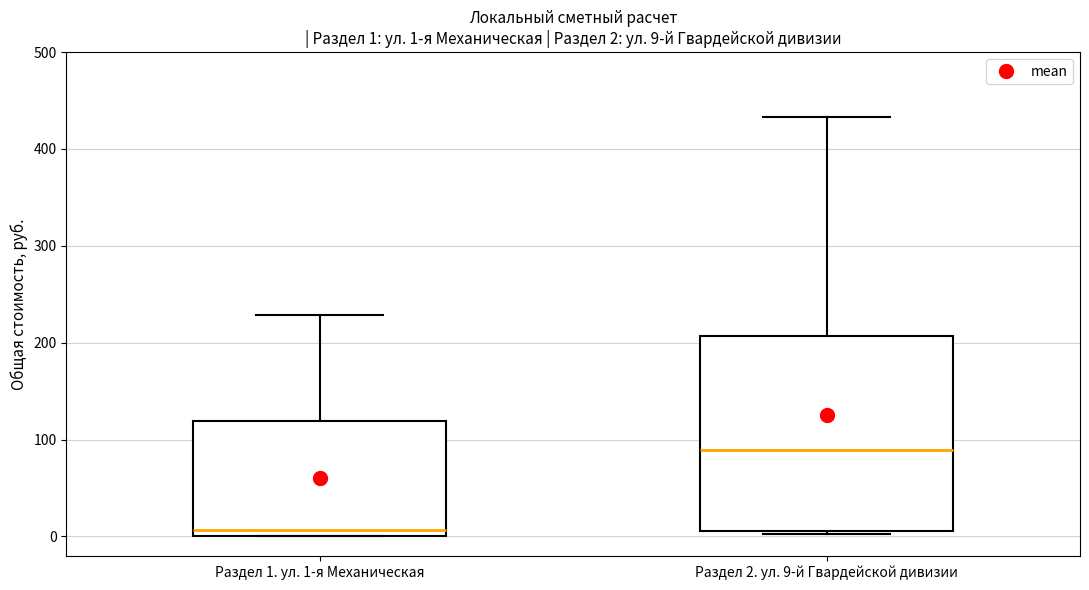

Which box is the tallest, from its lower edge to its upper edge?

Раздел 2. ул. 9-й Гвардейской дивизии